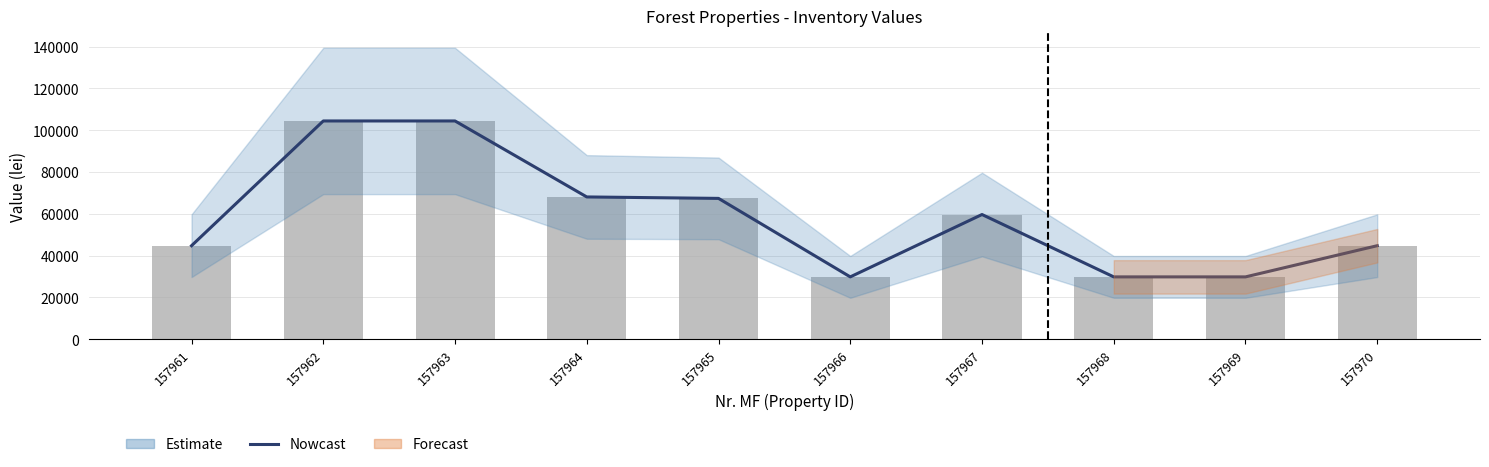

Which series has the largest total across all categories?

Nowcast